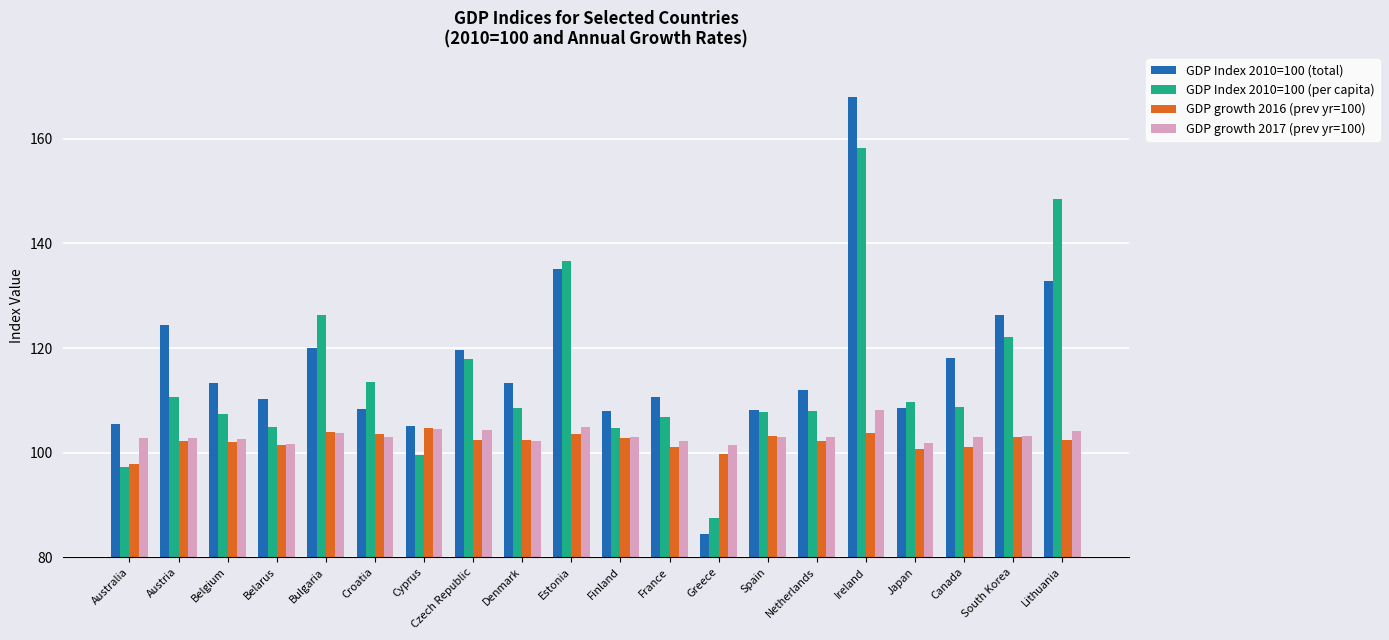

What is the difference between the highest and lowest values at Ireland?

64.3